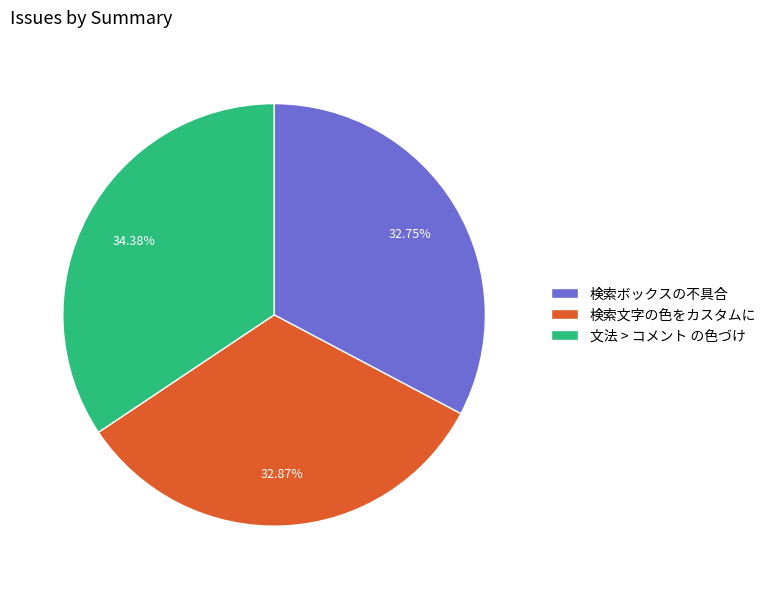

How many segments does this pie chart have?

3